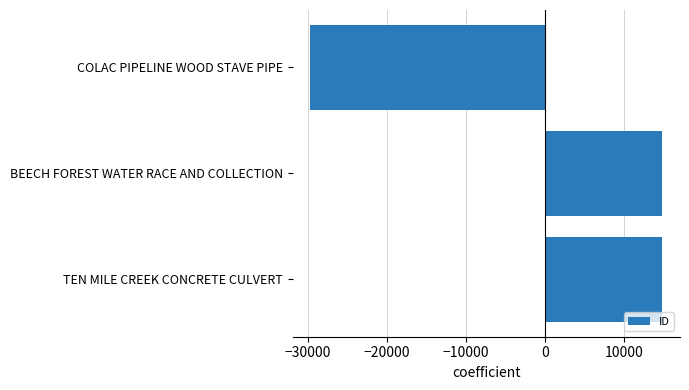

What is the difference between the second highest and minimum values?

44506.0